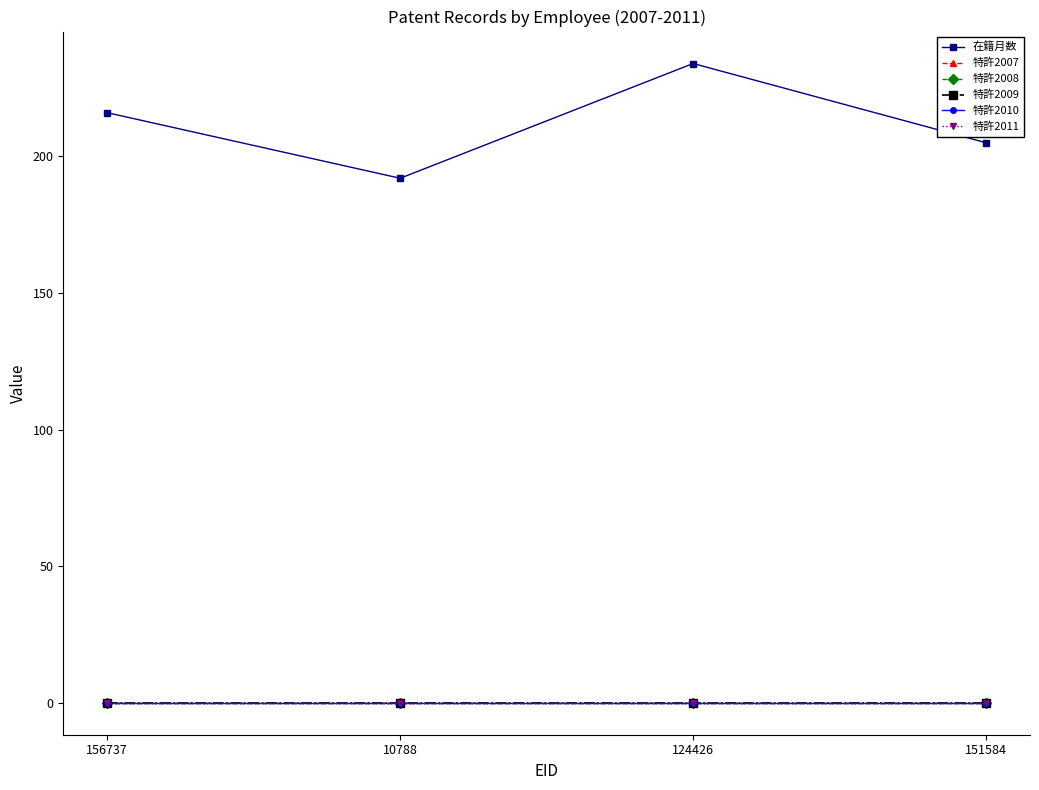

What is the spread (max minus min) of values at 10788?

192